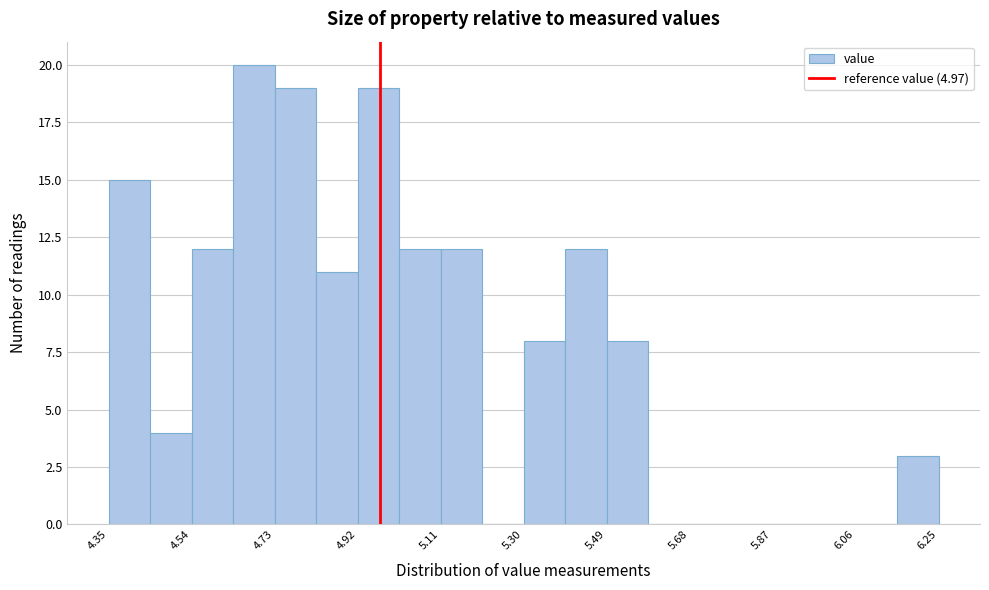

Reading left to right, transcribe this chart: for each bar, give the range it covers on the x-axis and its height. Neither the bar edges nor the heights are printed on the chart, so give them approximately, as read against the axes.

4.350 to 4.445: 15
4.445 to 4.540: 4
4.540 to 4.635: 12
4.635 to 4.730: 20
4.730 to 4.825: 19
4.825 to 4.920: 11
4.920 to 5.015: 19
5.015 to 5.110: 12
5.110 to 5.205: 12
5.205 to 5.300: 0
5.300 to 5.395: 8
5.395 to 5.490: 12
5.490 to 5.585: 8
5.585 to 5.680: 0
5.680 to 5.775: 0
5.775 to 5.870: 0
5.870 to 5.965: 0
5.965 to 6.060: 0
6.060 to 6.155: 0
6.155 to 6.250: 3